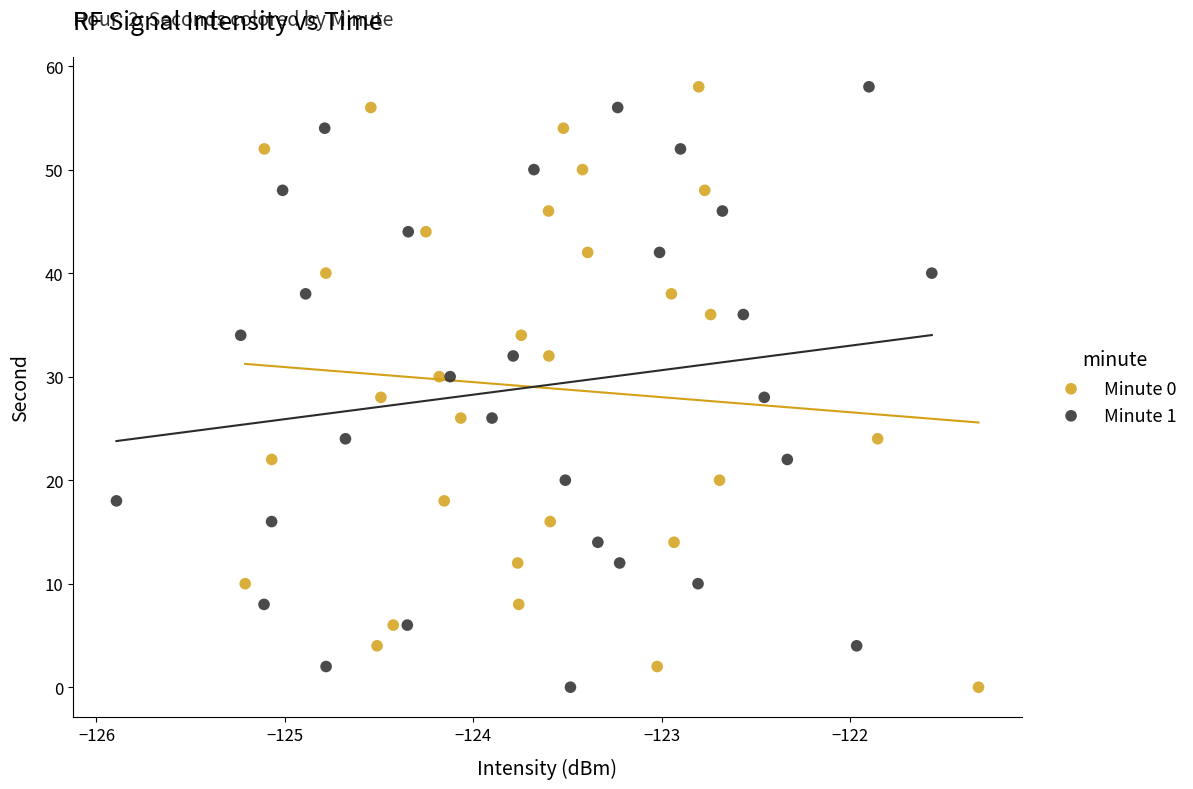

What are all the series names shown in the legend?

Minute 0, Minute 1